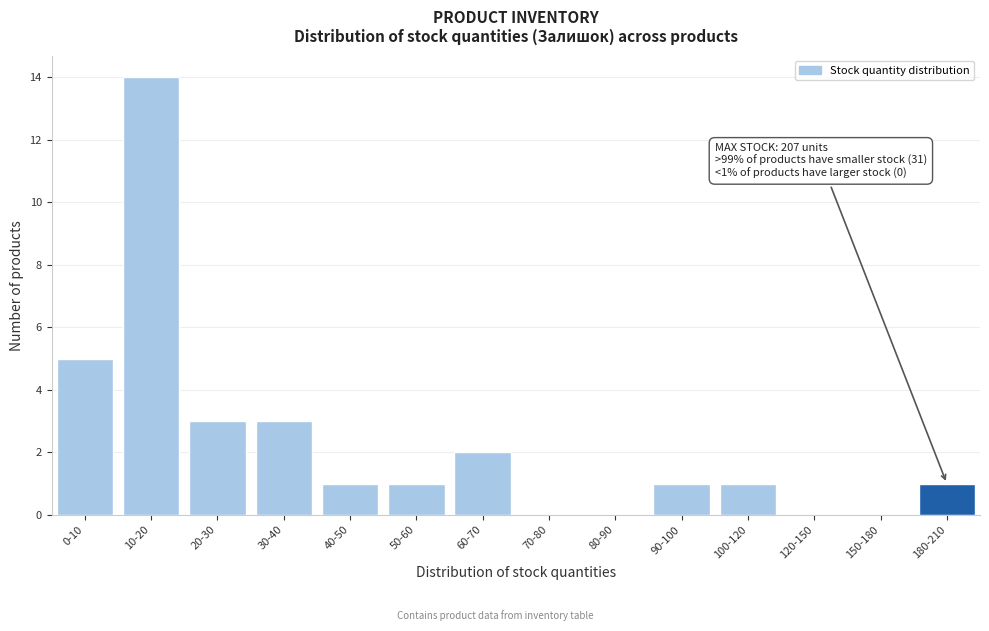

Reading left to right, what are all the values shown in this chart?

0-10=5	10-20=14	20-30=3	30-40=3	40-50=1	50-60=1	60-70=2	70-80=0	80-90=0	90-100=1	100-120=1	120-150=0	150-180=0	180-210=1